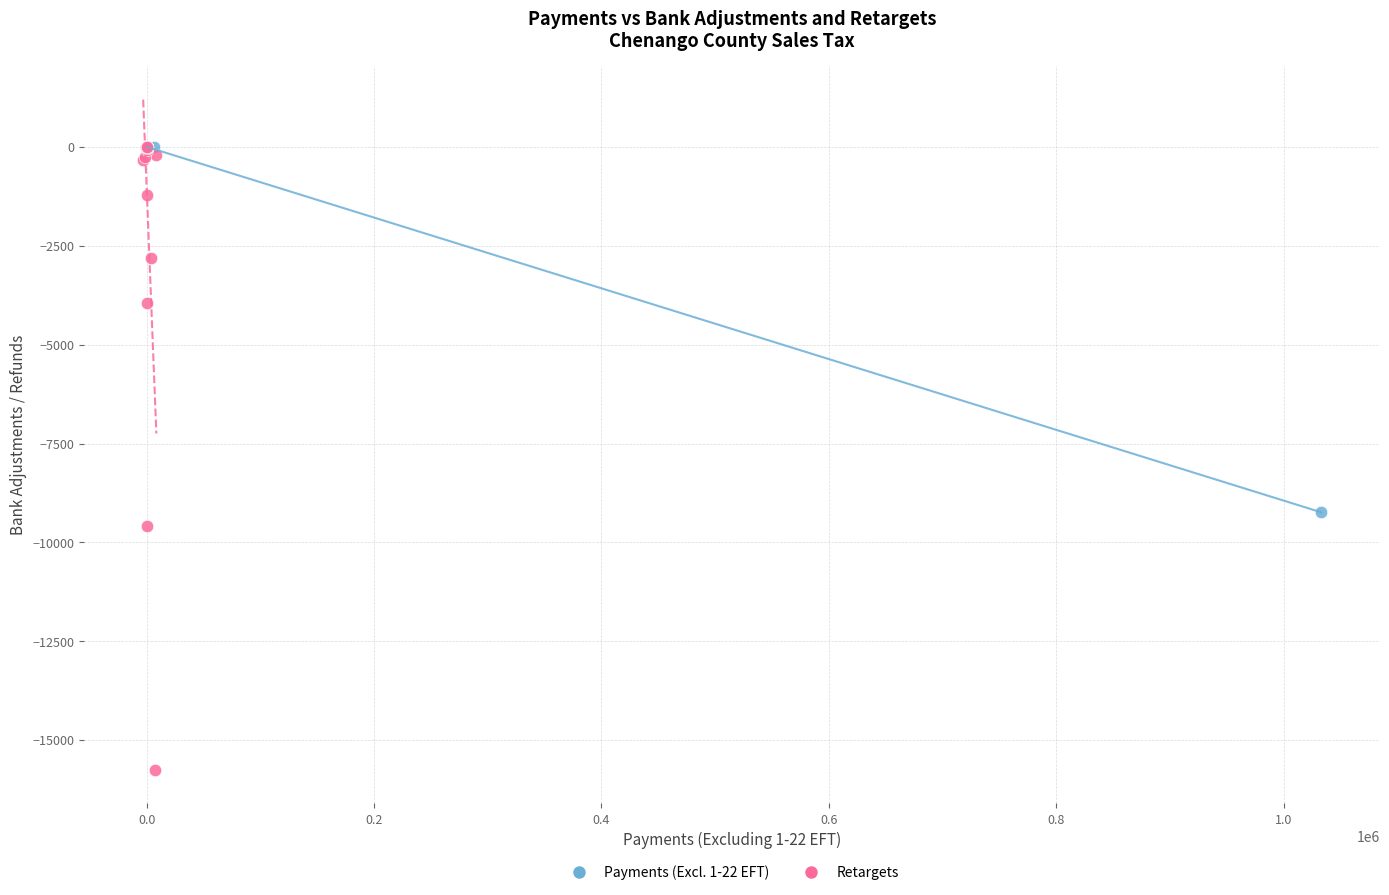

Which series reaches the minimum Y coordinate?

Retargets